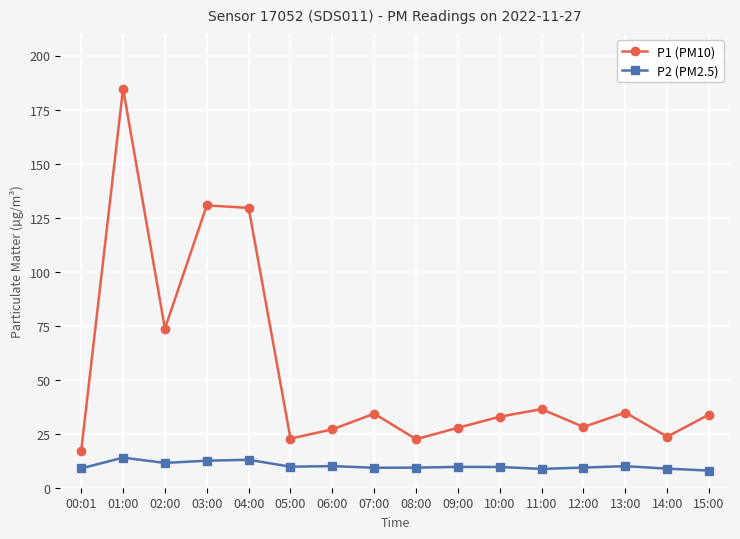

List the series in order of their overall mean, lowest first.

P2 (PM2.5), P1 (PM10)